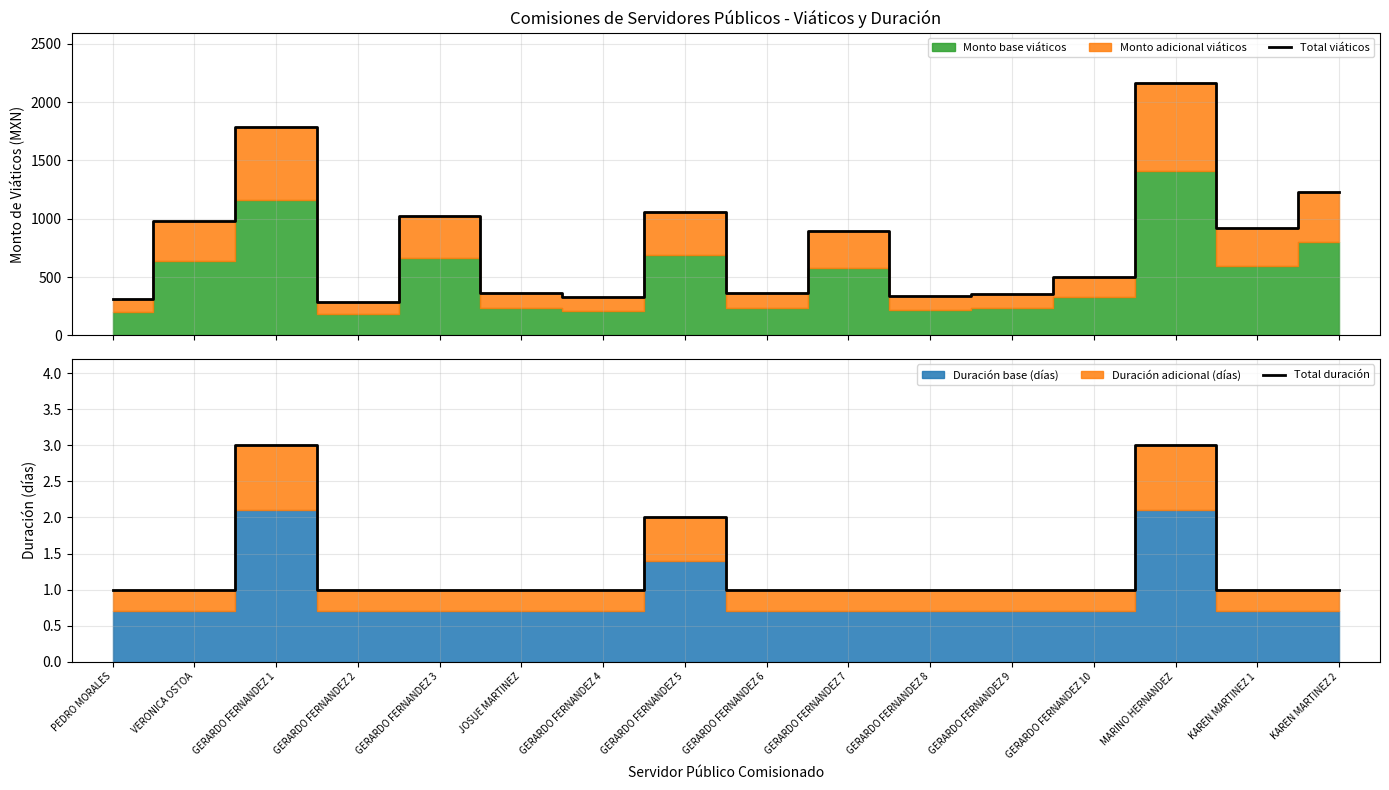

At how many categories does at least one series exceed 1869?

1